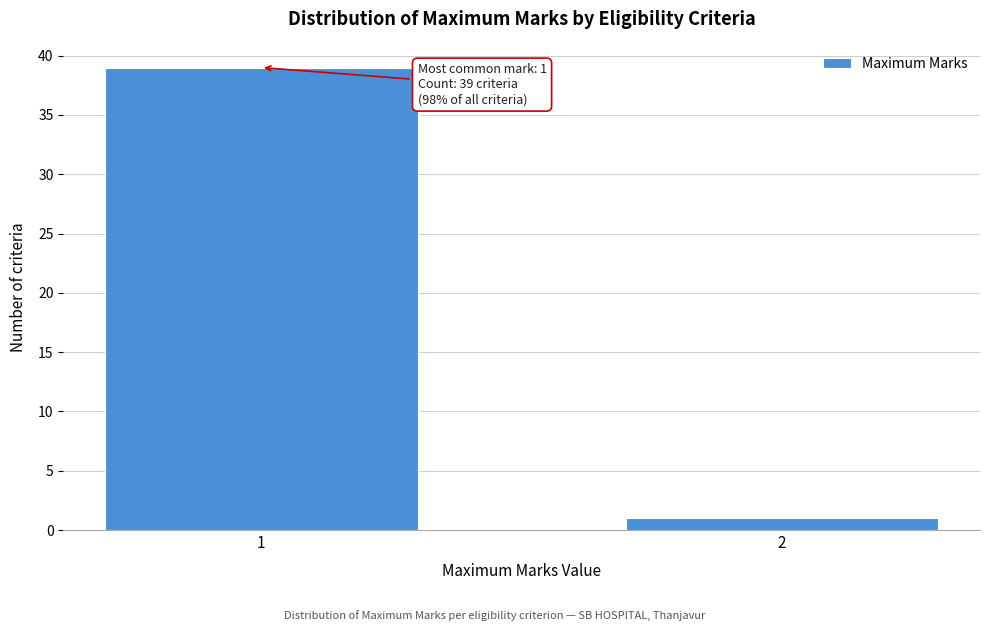

Reading left to right, what are all the values shown in this chart?

1=39	2=1